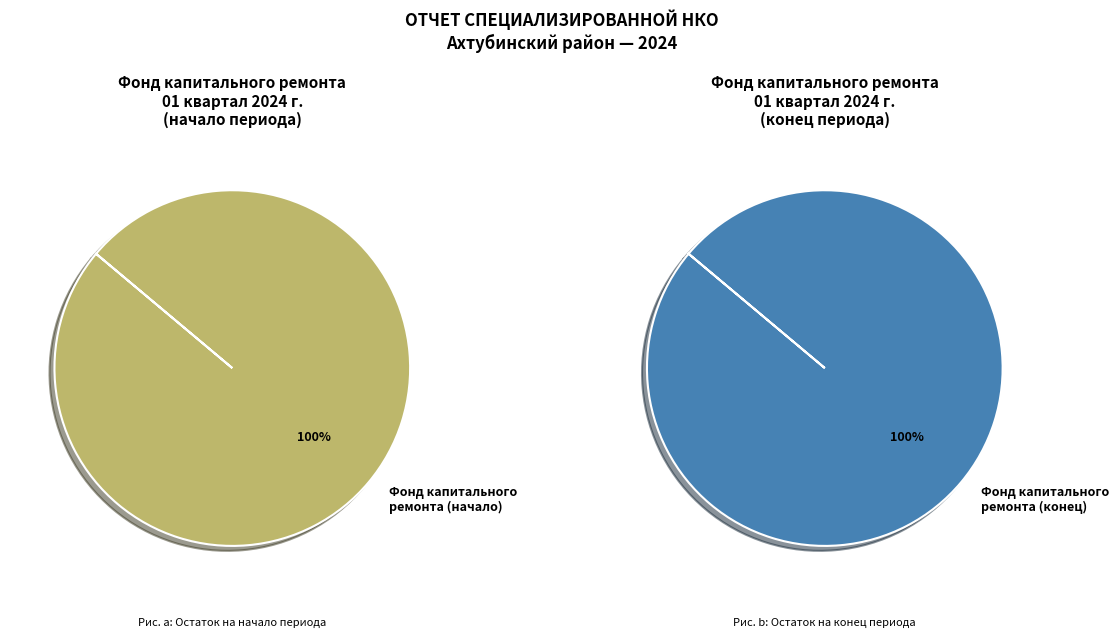

Does any single category account for the majority?

Yes